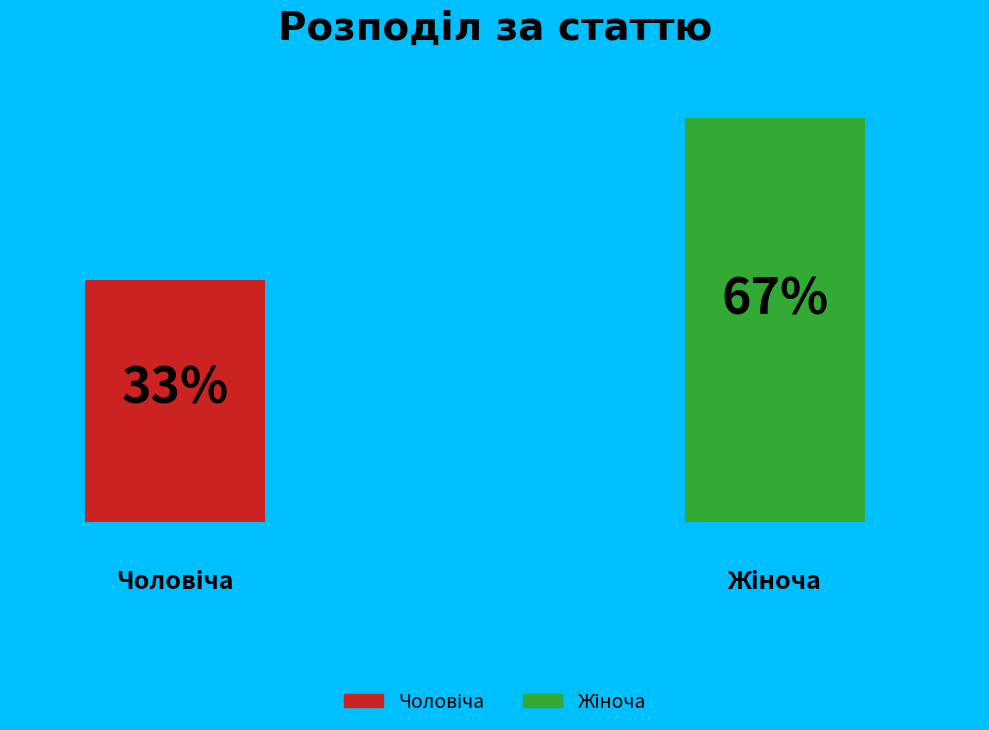

To the nearest percent, what portion does Чоловіча represent?

33%